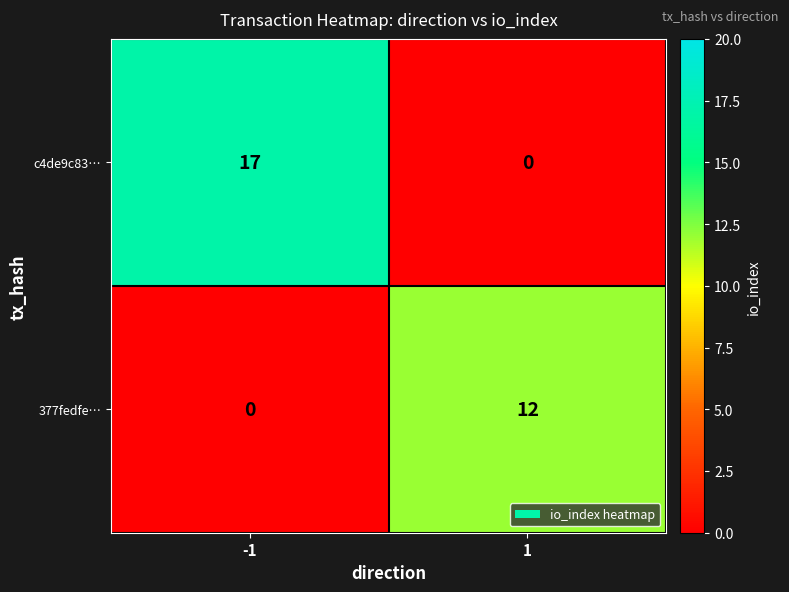

The value of c4de9c83… at -1 is 25. True or false?

False